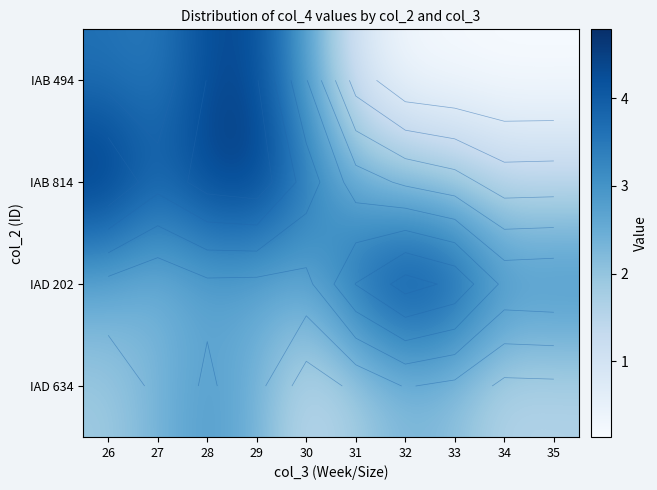

The IAB 494 series shows 0.2 at 32. True or false?

False